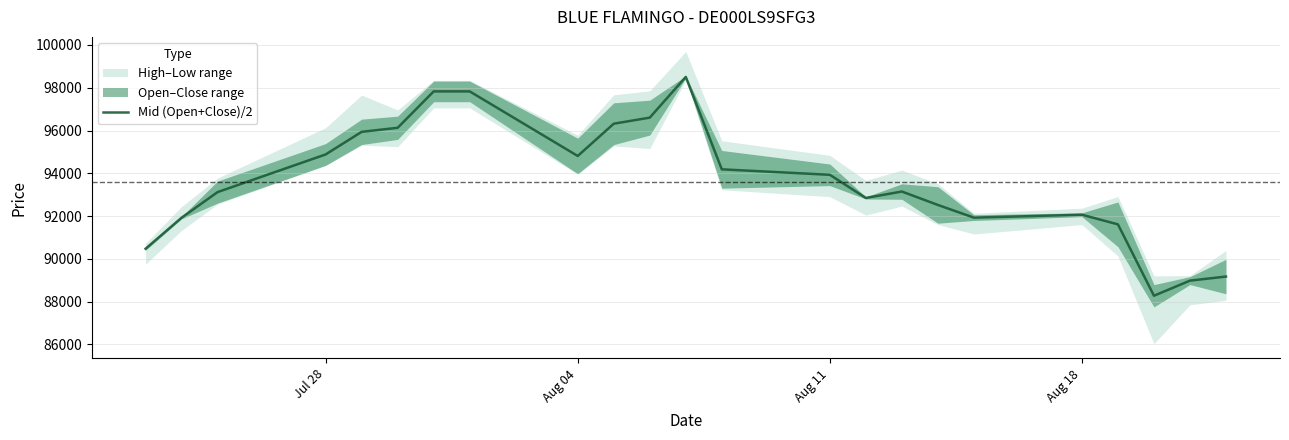

What is the maximum value shown in the chart?

98507.0